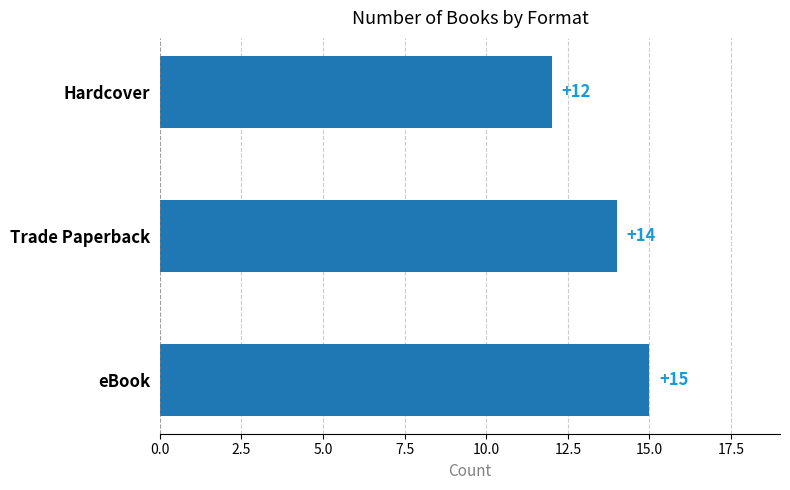

What is the smallest value displayed?

12